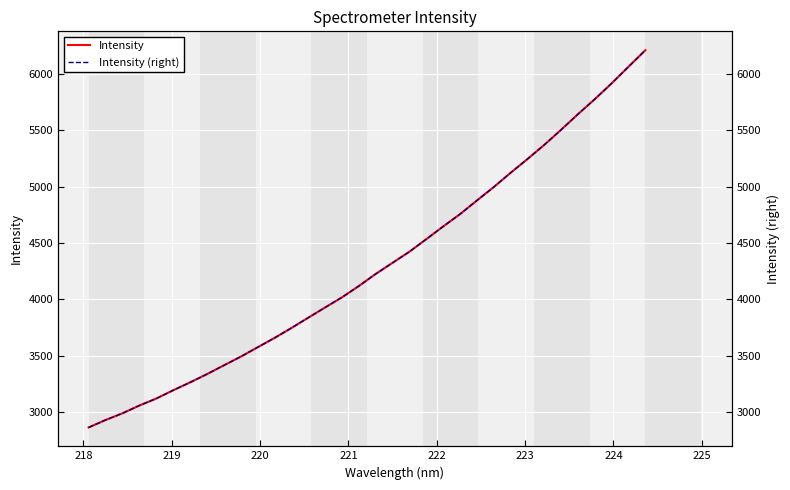

True or false: Intensity (right) and Intensity intersect in this chart.

False